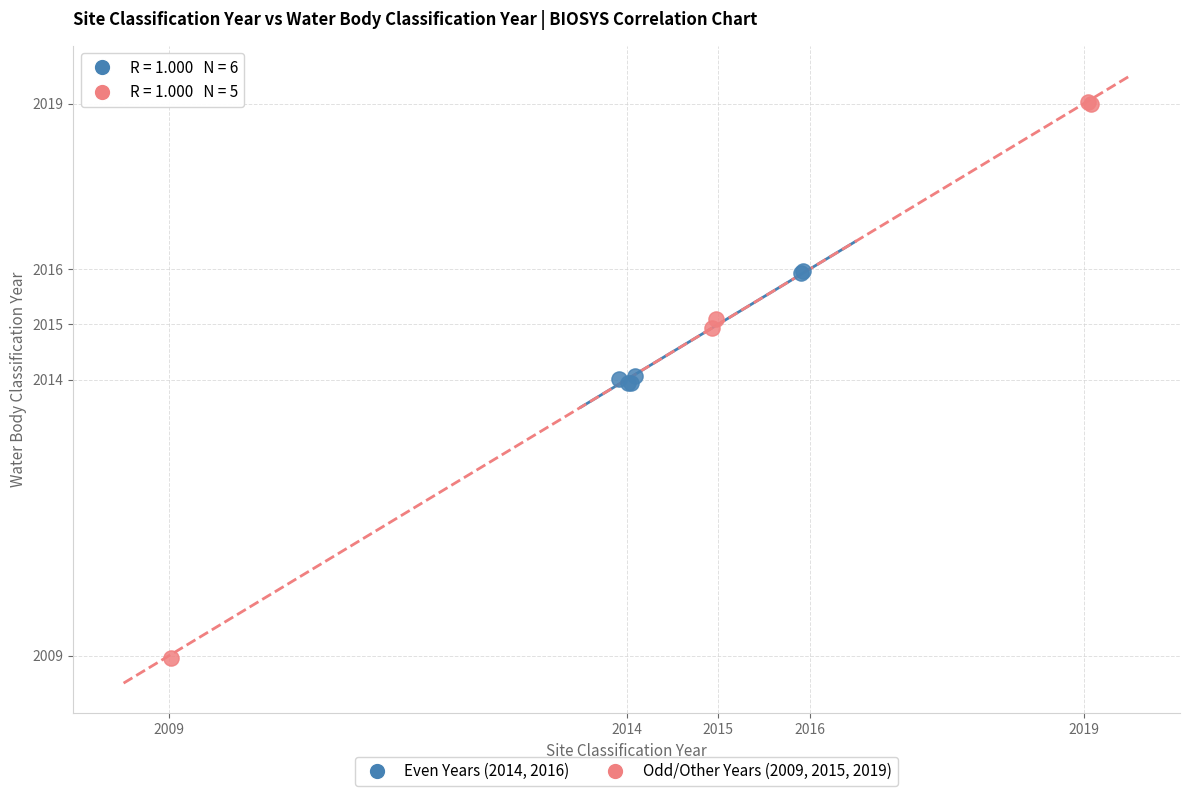

Which series has the largest Y range (max minus min)?

Odd/Other Years (2009, 2015, 2019)